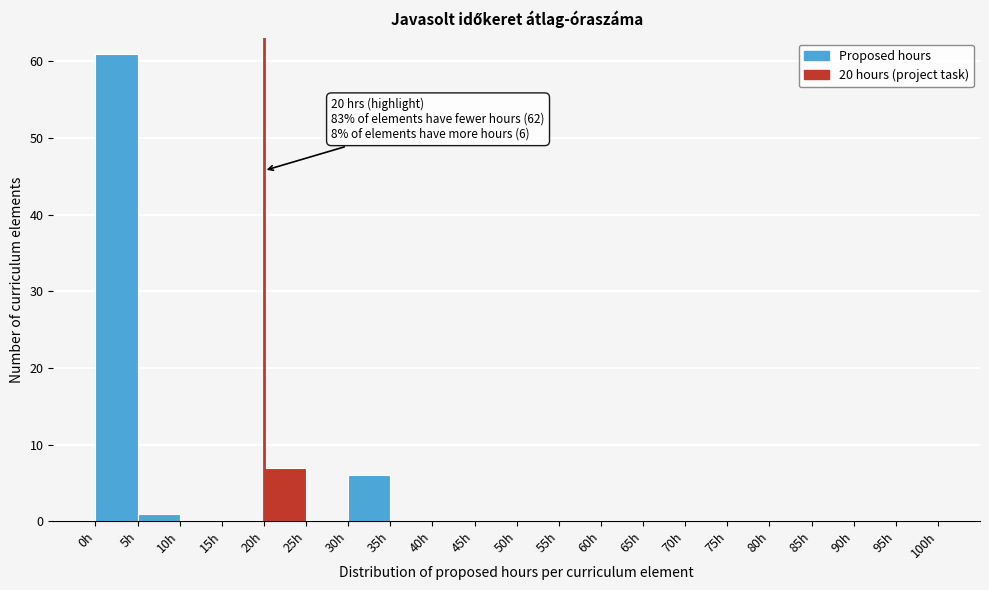

Which range on the x-axis has the tallest bar?

0 to 5